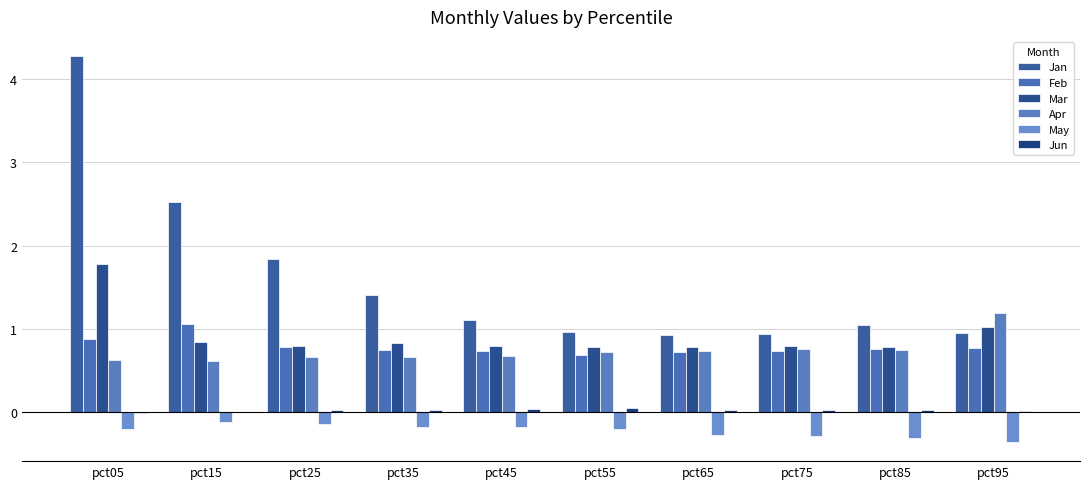

Are the bars horizontal?

No